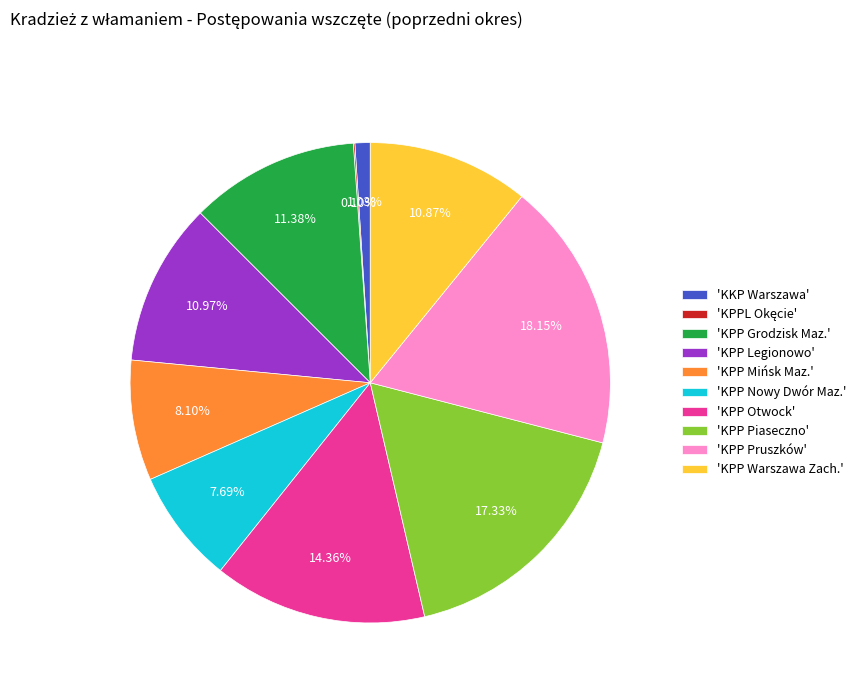

Which has a higher value, 'KPP Grodzisk Maz.' or 'KPP Nowy Dwór Maz.'?

'KPP Grodzisk Maz.'